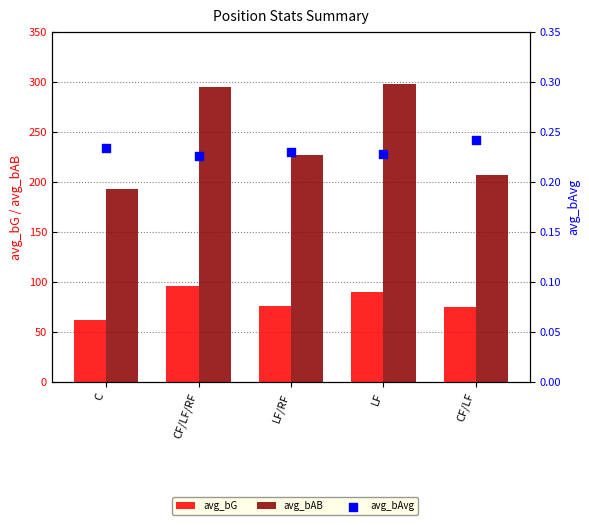

Which series contains the highest Y value?

avg_bAB